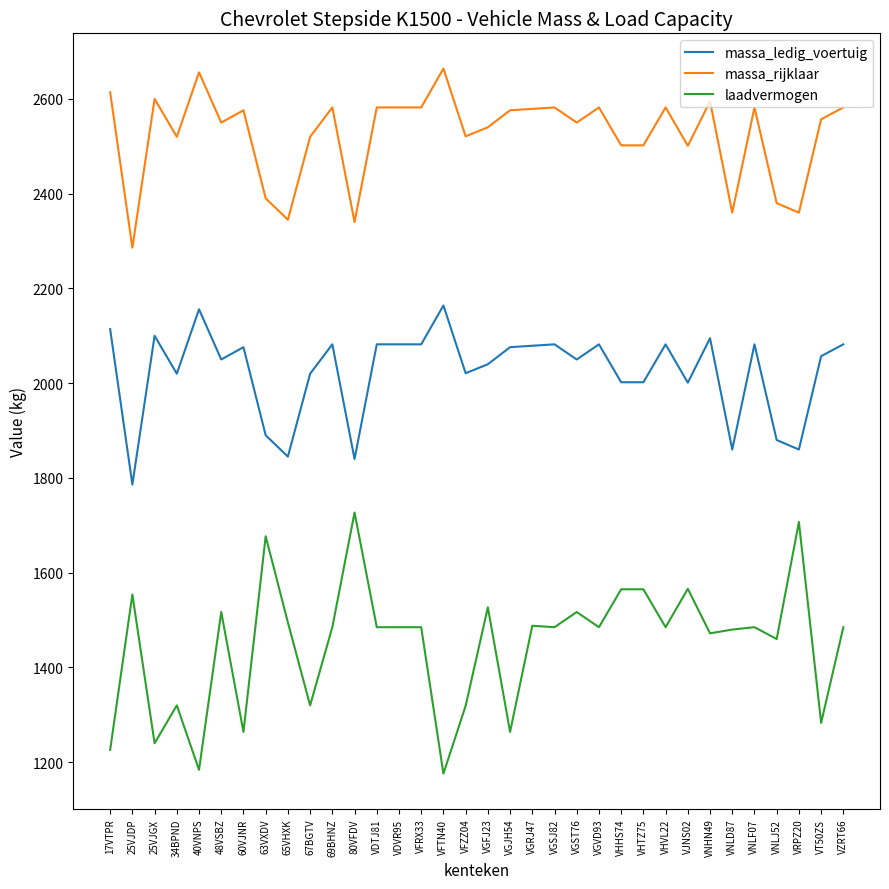

What are all the series names shown in the legend?

massa_ledig_voertuig, massa_rijklaar, laadvermogen